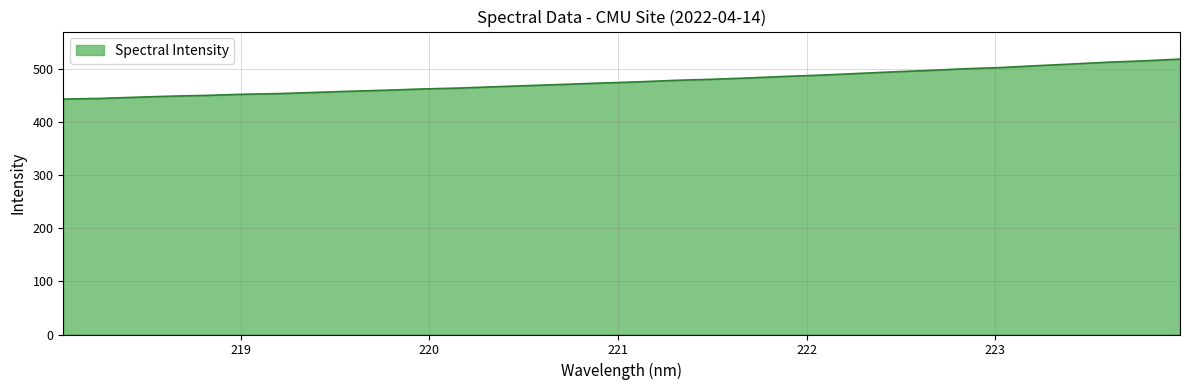

What is the difference between the maximum and minimum values?

75.2